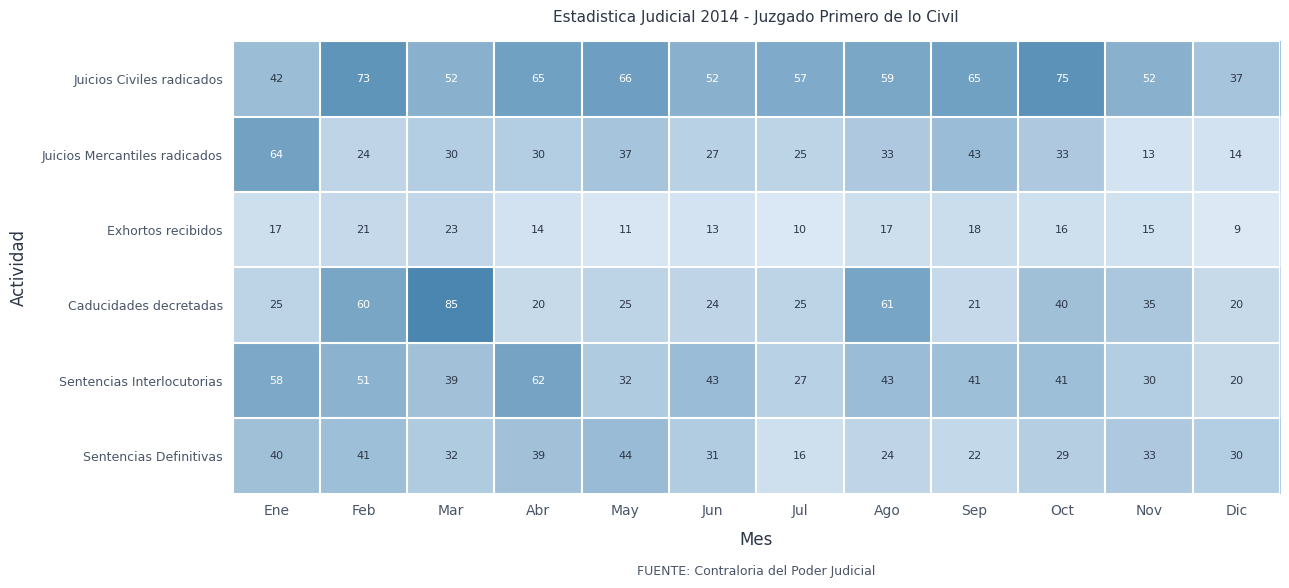

The value of Sentencias Definitivas at Feb is 41. True or false?

True